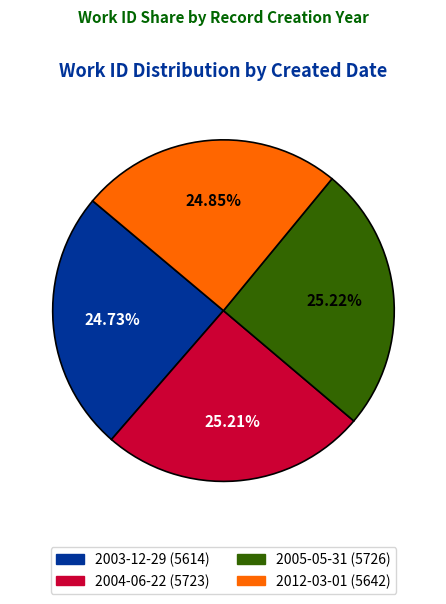

Approximately how many times larger is the value at 2004-06-22 compared to 2005-05-31?

1.0